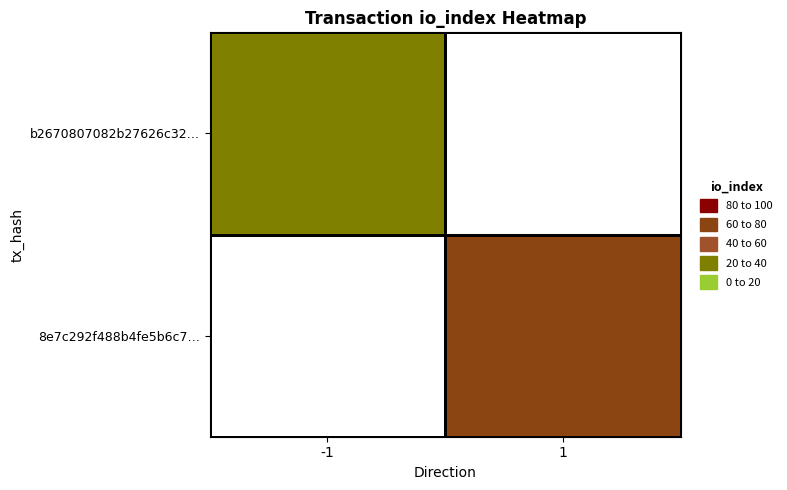

What is the greatest value displayed?

60.0